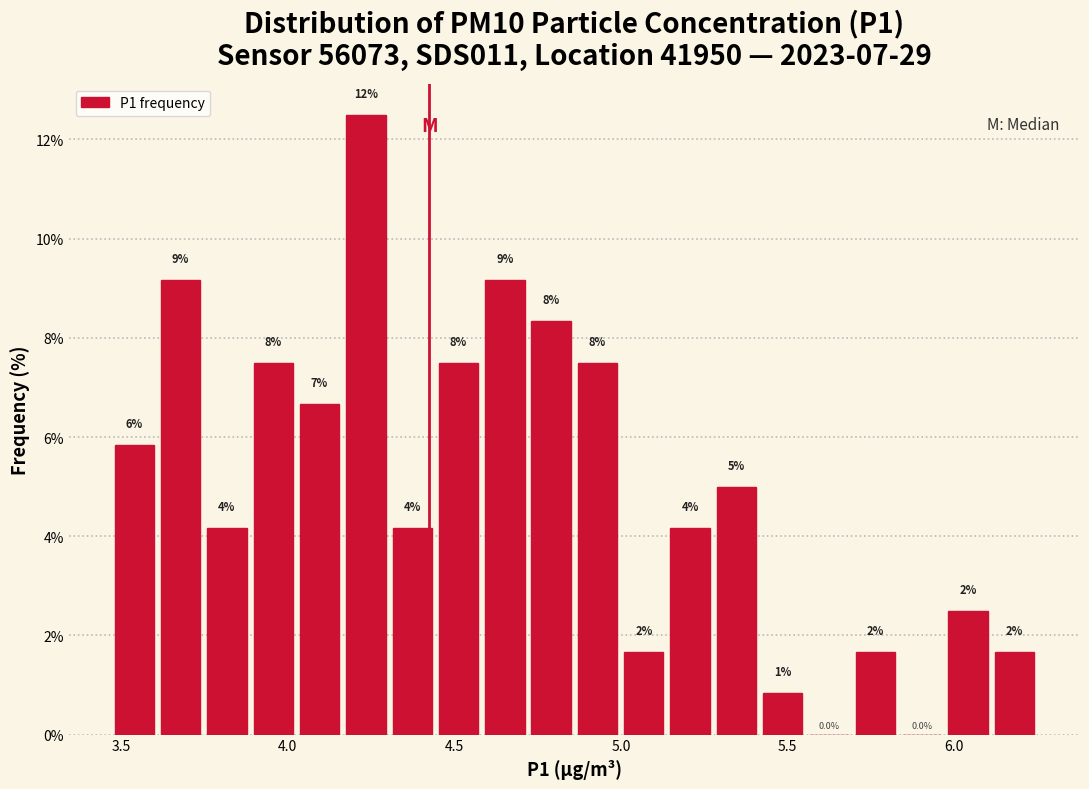

Read against the x-axis, roughly where is the centre of the tallest bar?

4.25